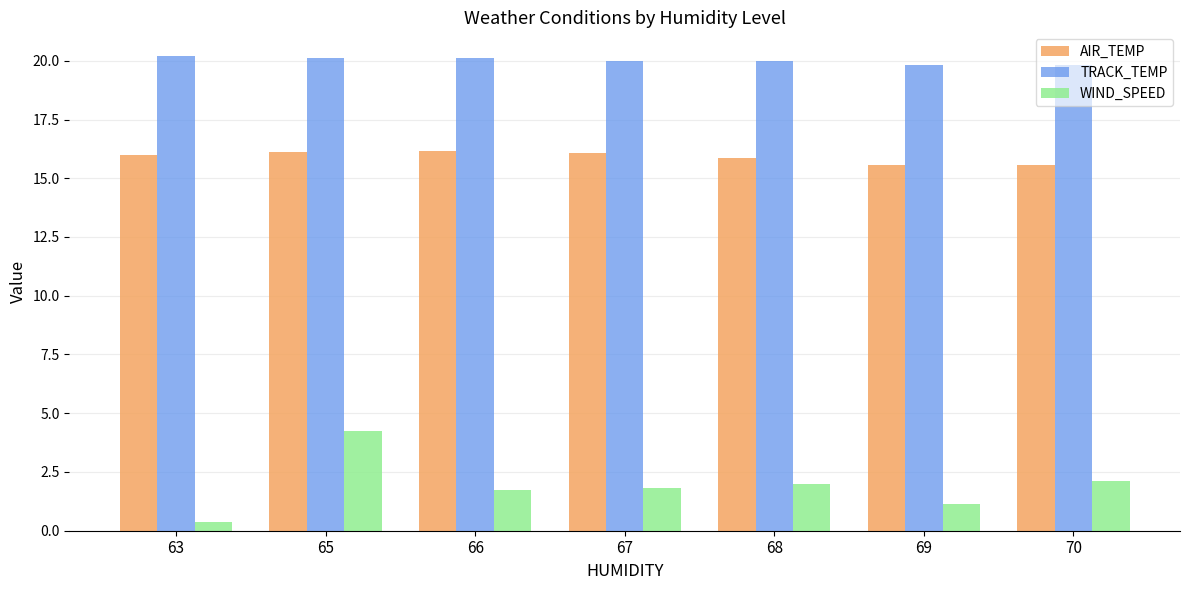

What is the greatest value displayed?

20.2